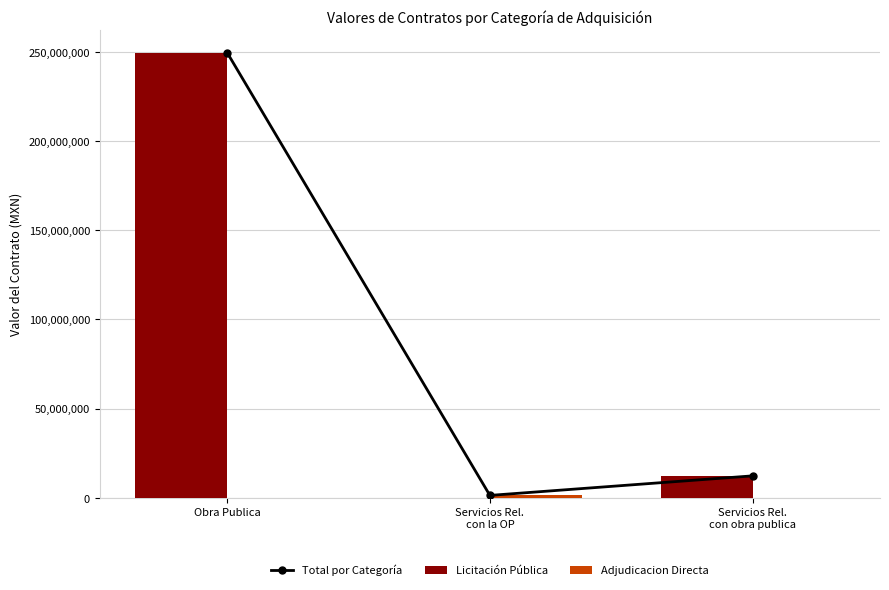

Between Obra Publica and Servicios Rel.
con la OP, which series saw the biggest shift?

Licitación Pública